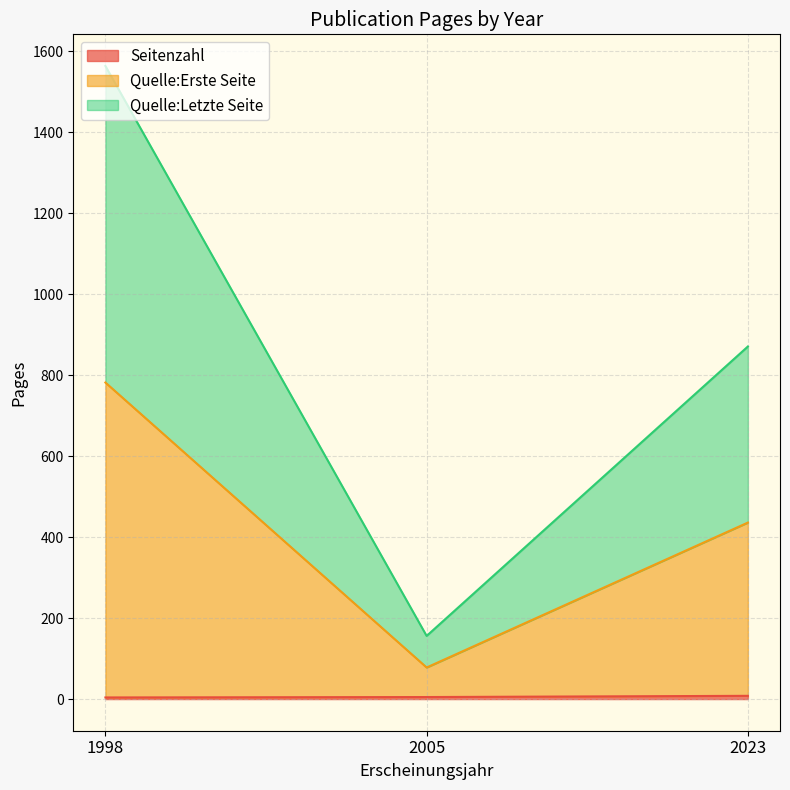

At which category is the sum across all series the highest?

1998